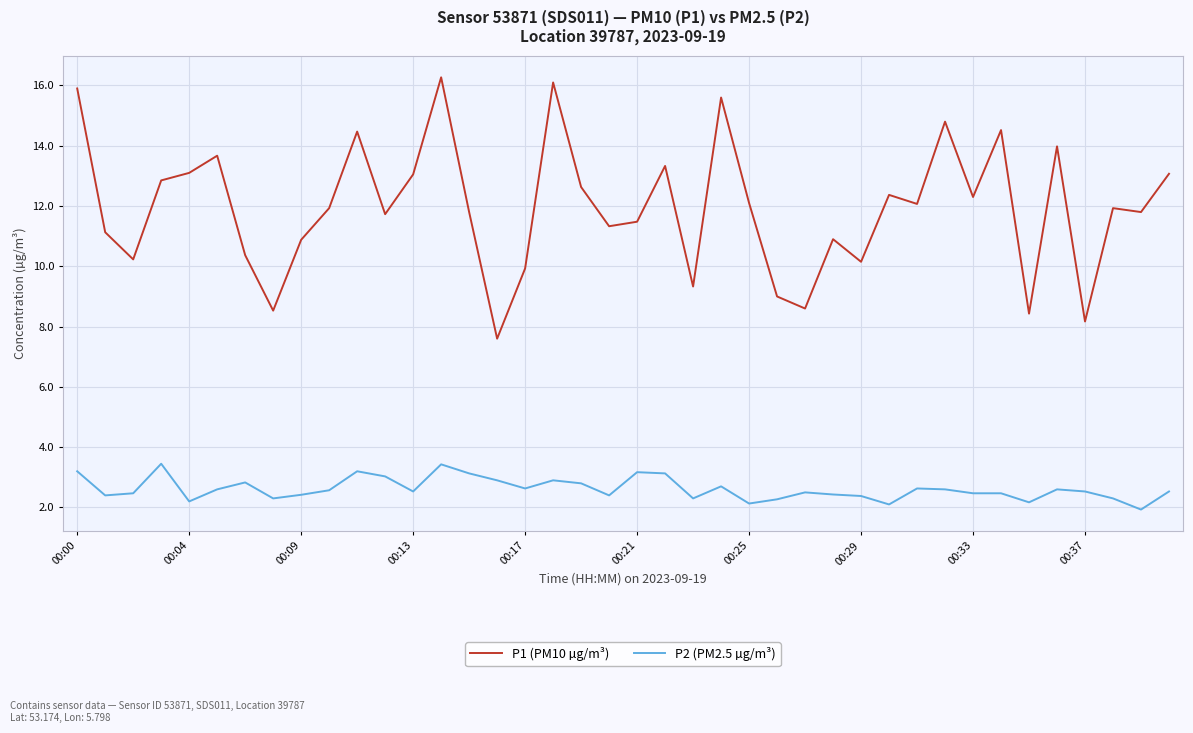

True or false: P1 (PM10 µg/m³) and P2 (PM2.5 µg/m³) cross at least once.

False